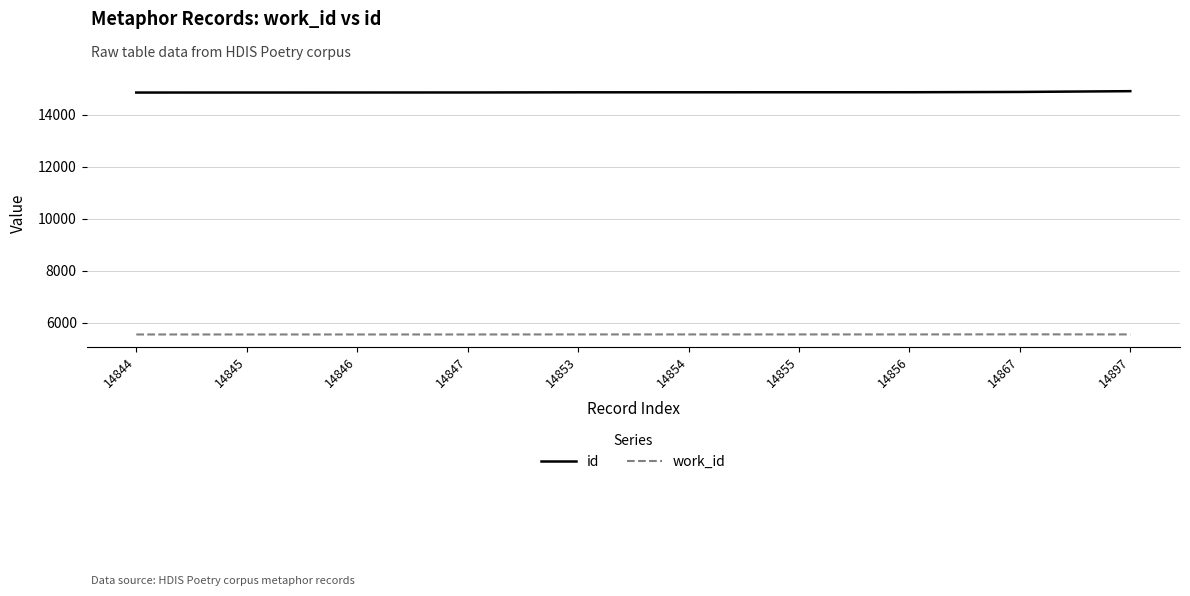

What is the total value across all series at 14854?

20414